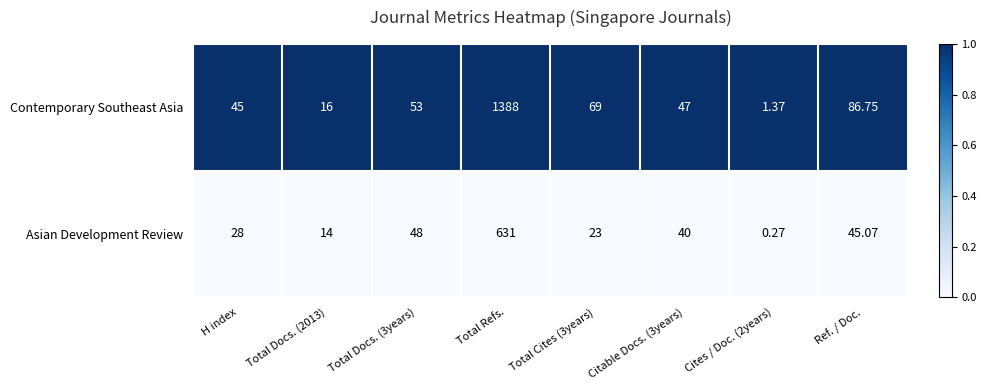

How many distinct data groups are displayed?

2